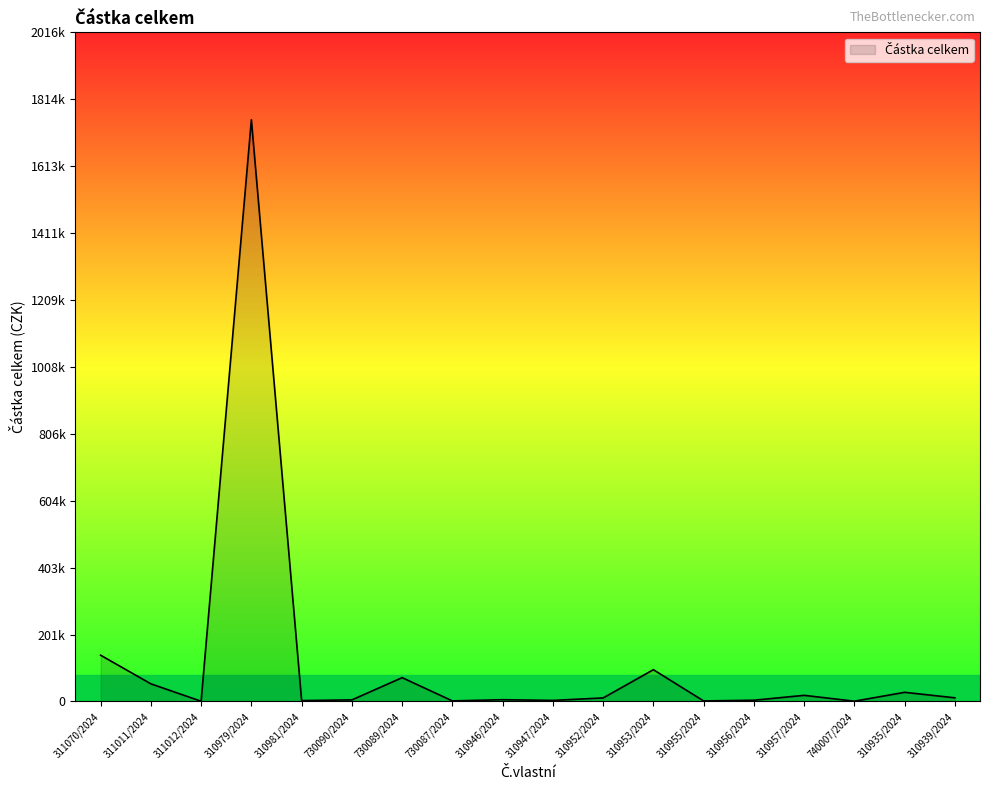

What is the average value?

122424.0